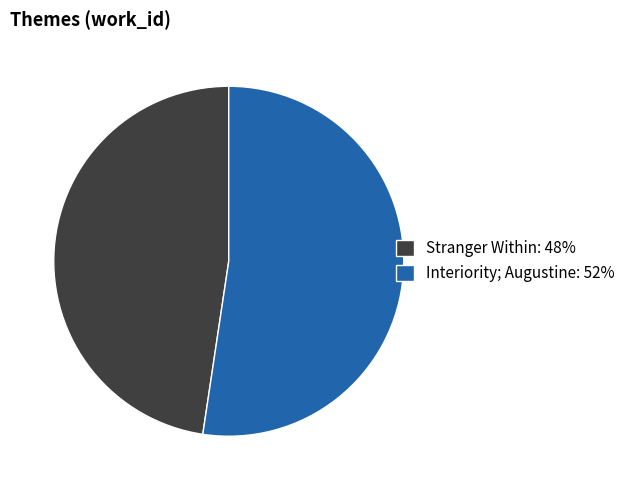

Do Stranger Within and Interiority; Augustine together represent more than half of the pie?

Yes